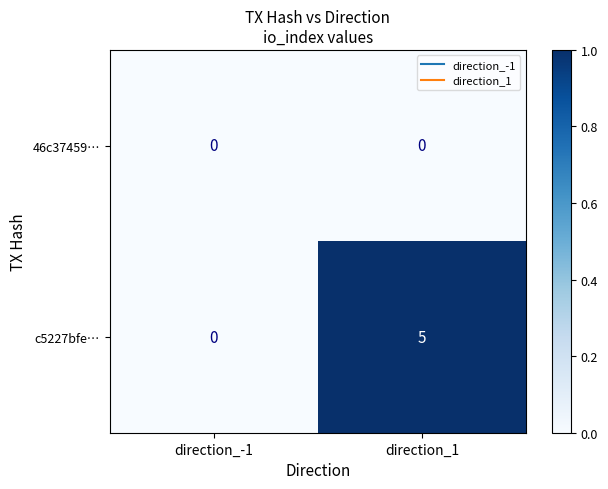

What is the approximate value of c5227bfe… at direction_1?

5